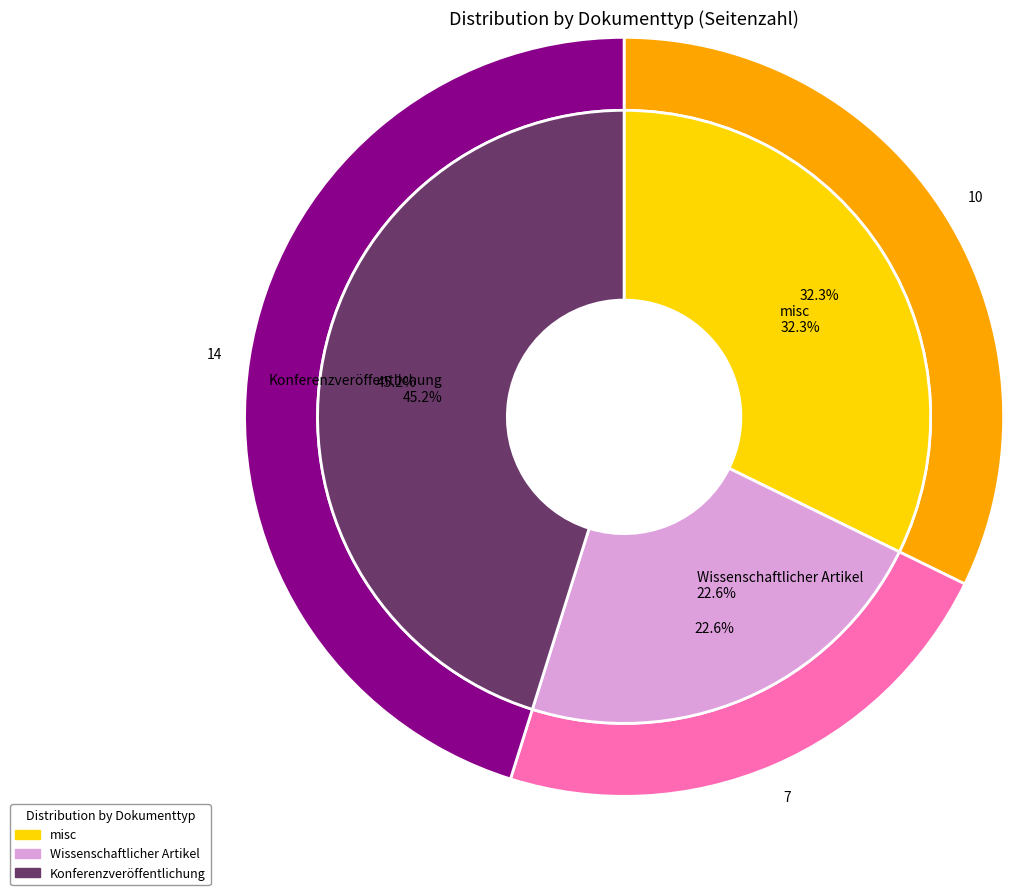

Combined, do Konferenzveröffentlichung and Wissenschaftlicher Artikel account for over 50%?

Yes